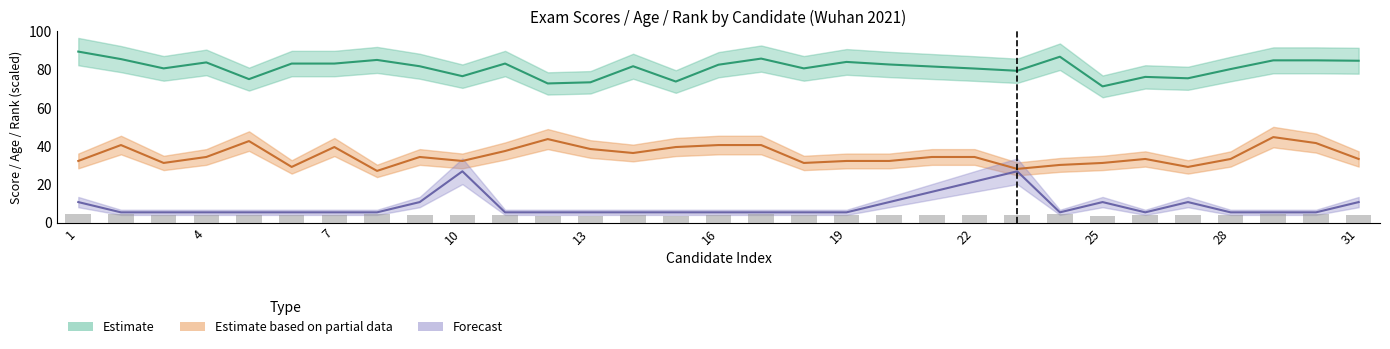

Where does the Estimate series first go above 81?

1